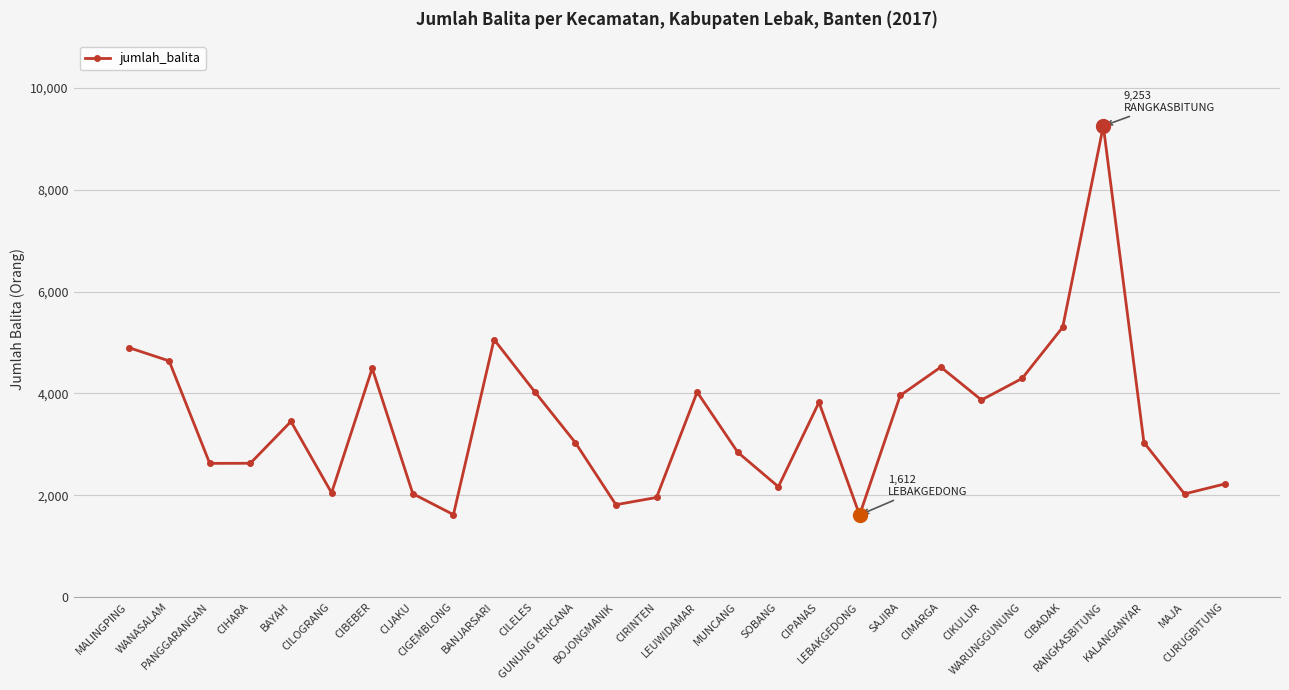

How many points are higher than both their immediate neighbors (excluding endpoints)?

7